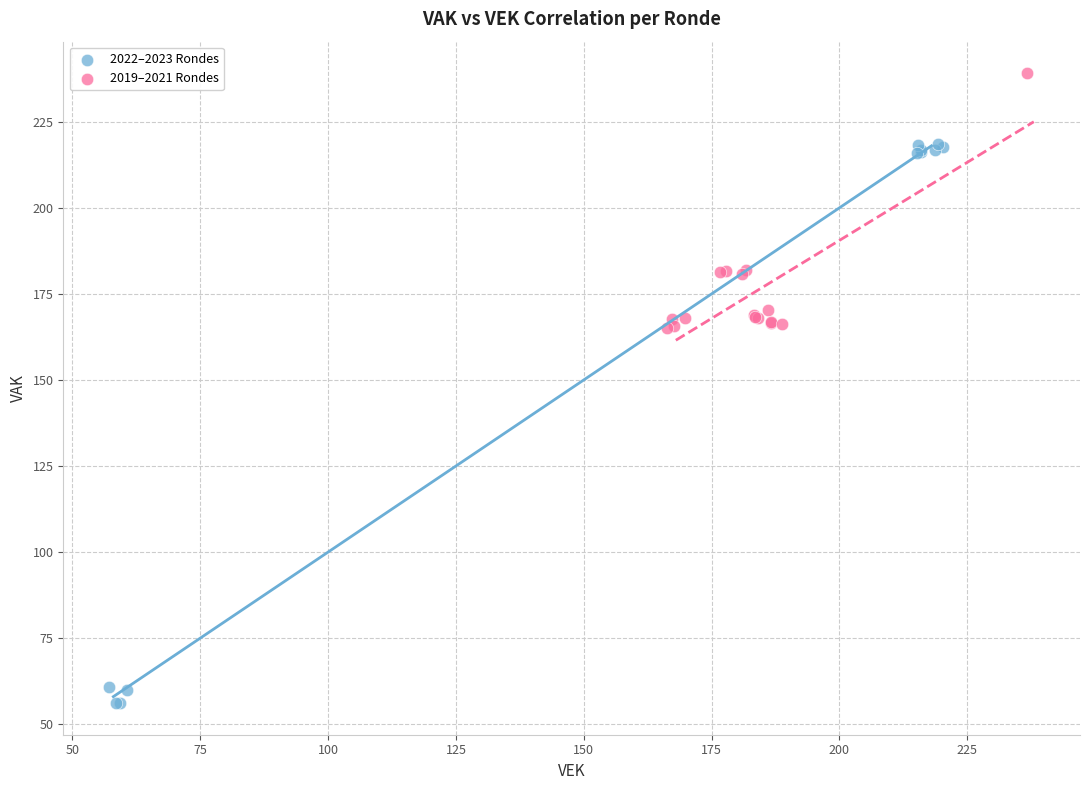

Which series reaches the minimum Y coordinate?

2022–2023 Rondes